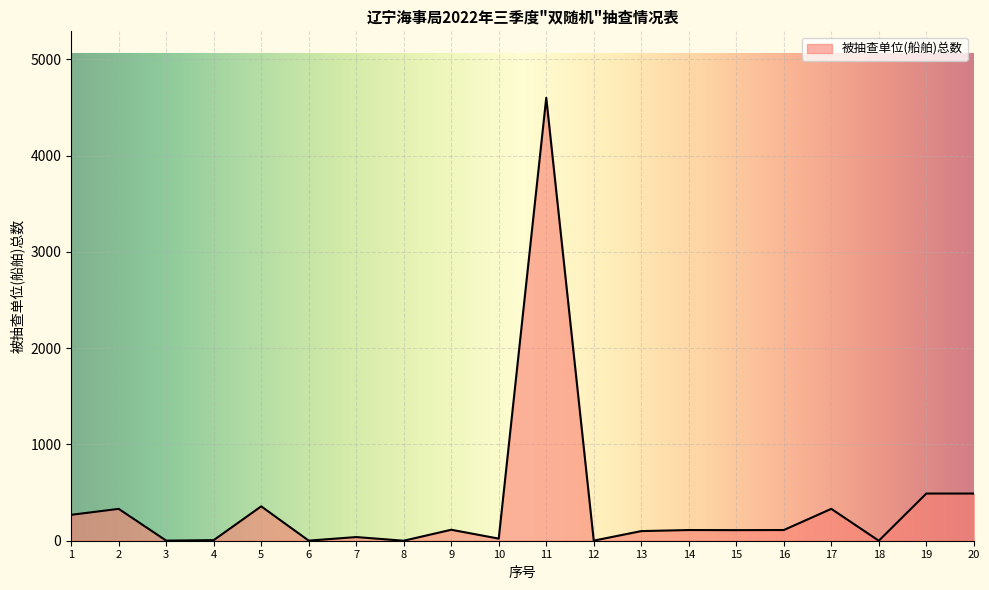

Does the chart display data point markers on the line(s)?

No